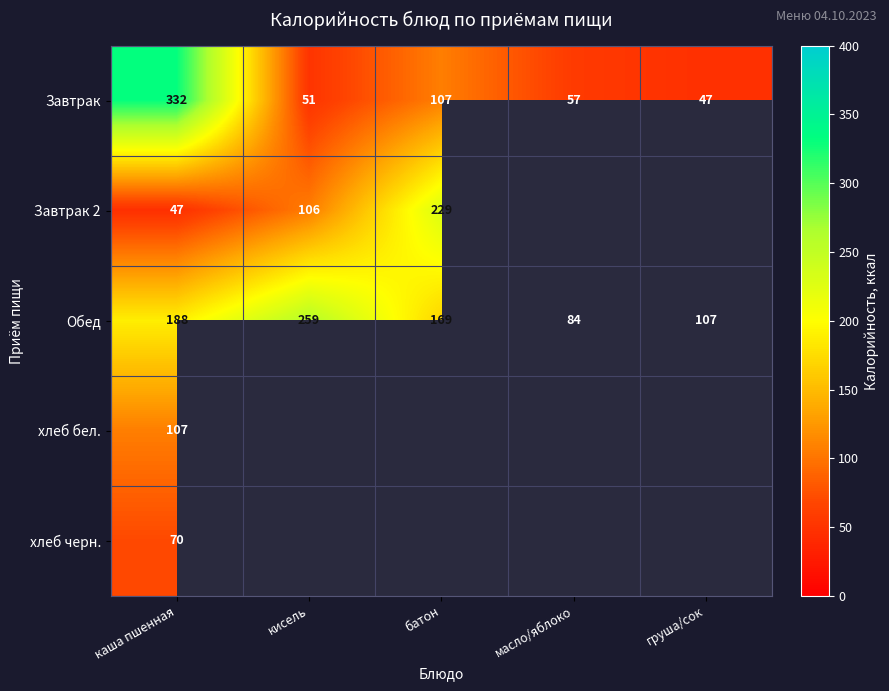

What is the total value across all series at каша пшенная?

744